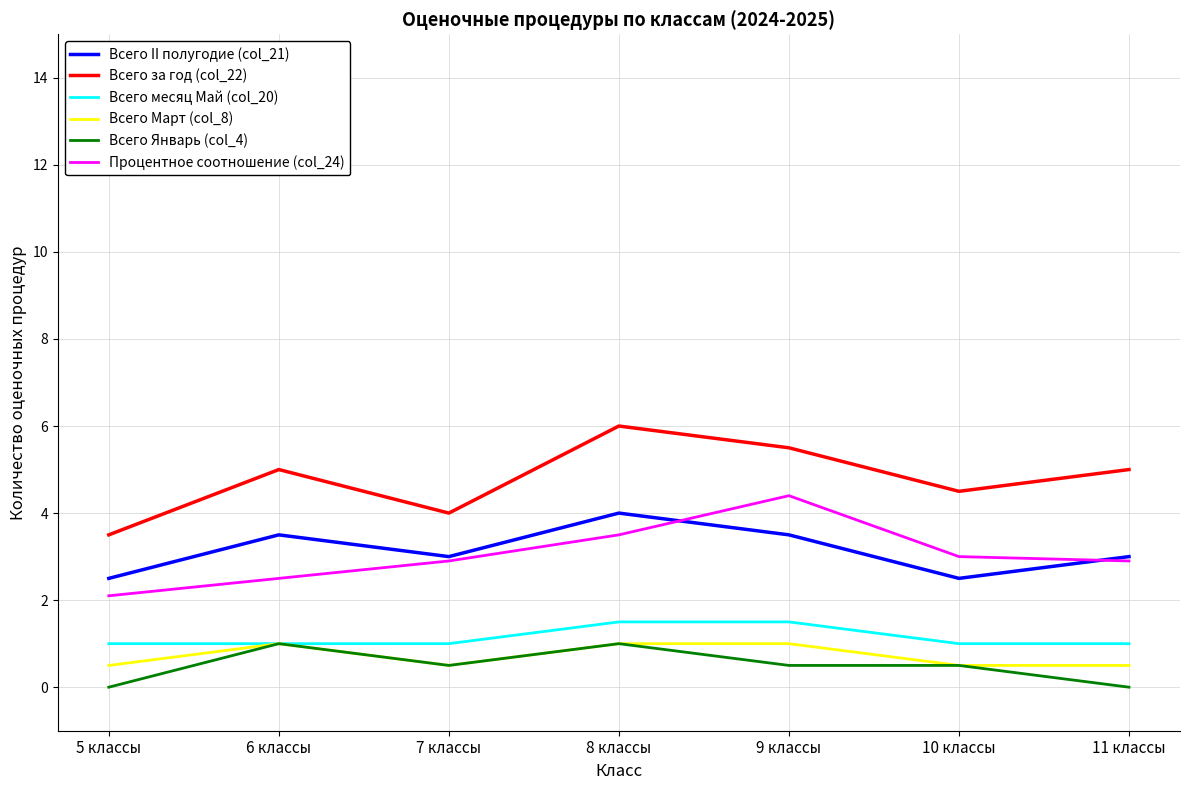

True or false: Процентное соотношение (col_24) has a value of 7.7 at 9 классы.

False